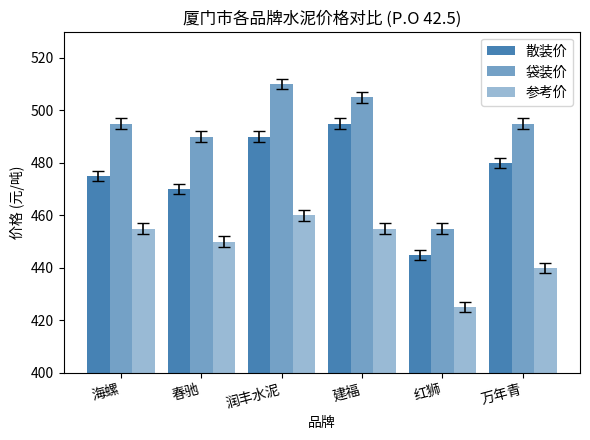

The value of 参考价 at 润丰水泥 is 110. True or false?

False